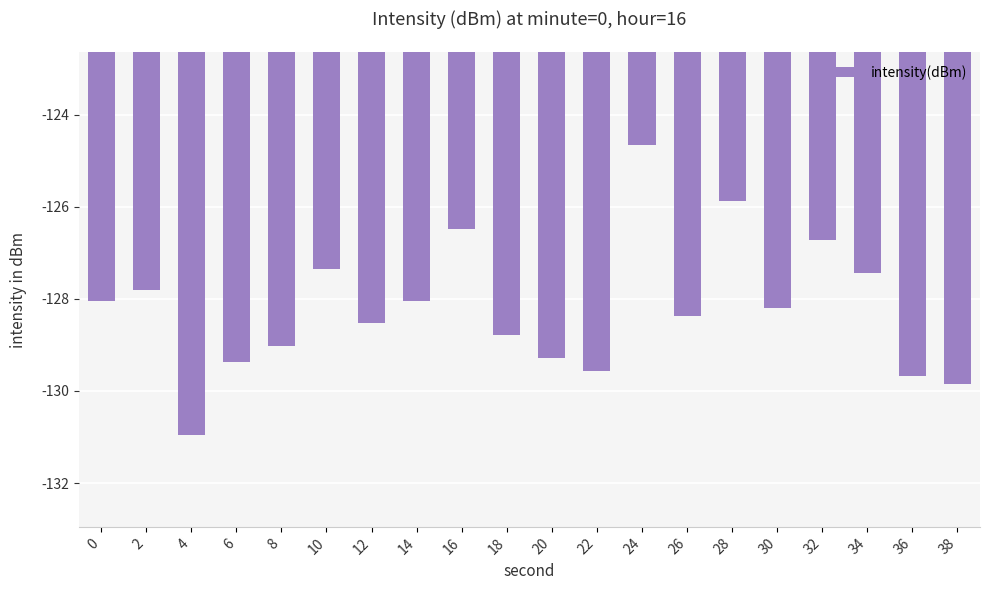

What is the average value?

-128.2